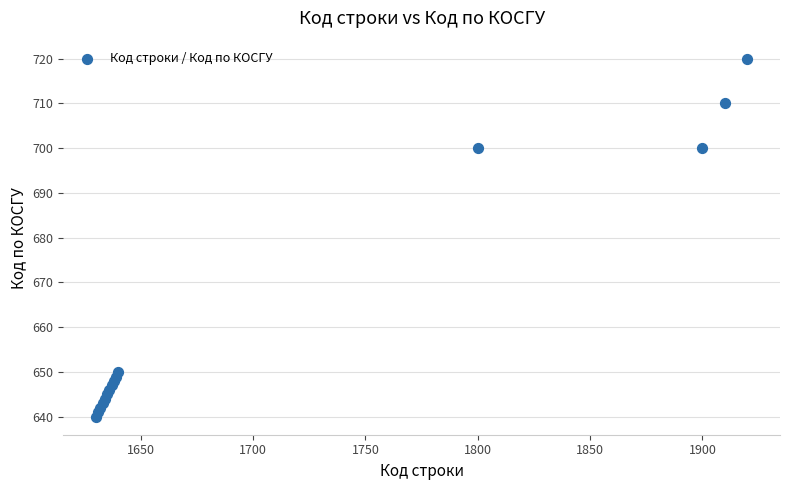

What is the range of Y values (max minus min)?

80